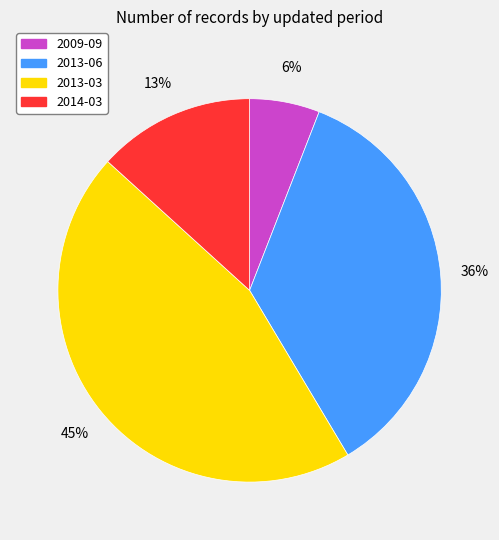

To the nearest percent, what is the difference between the largest and smallest slice percentages?

39%